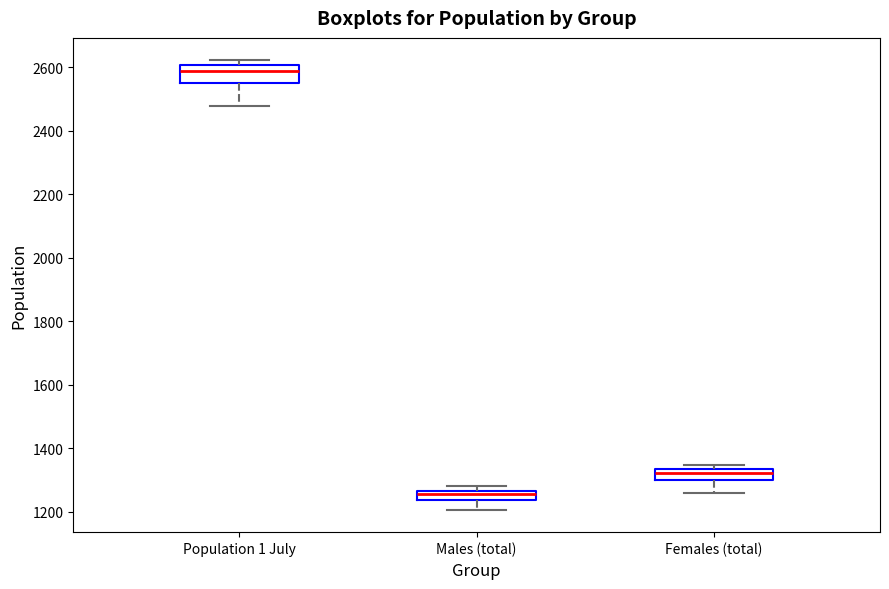

Which box has the highest median line?

Population 1 July